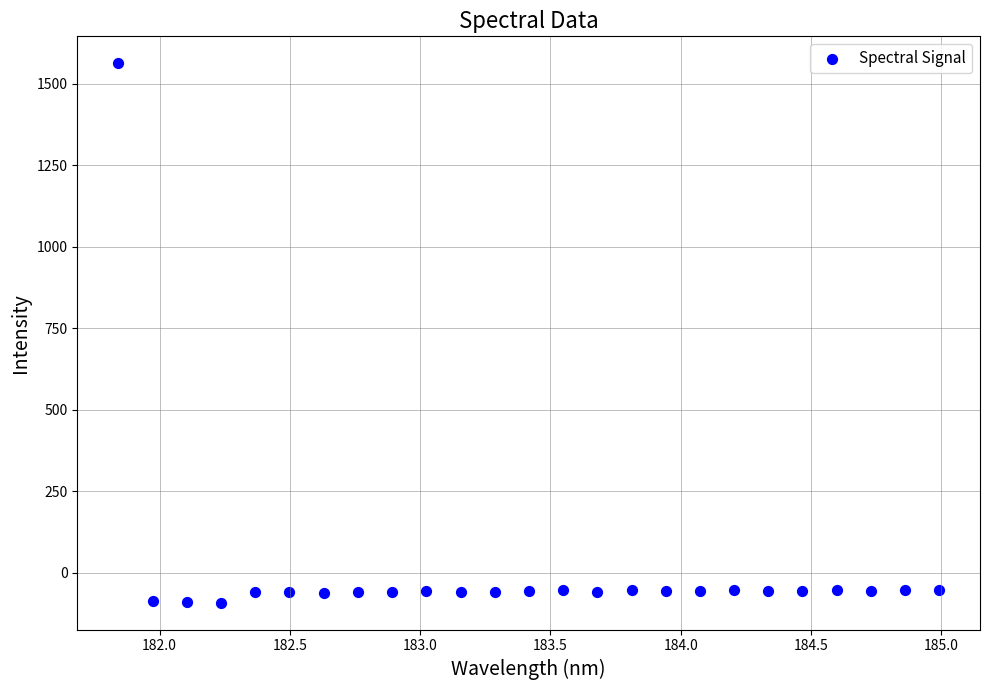

What is the range of Y values (max minus min)?

1655.2